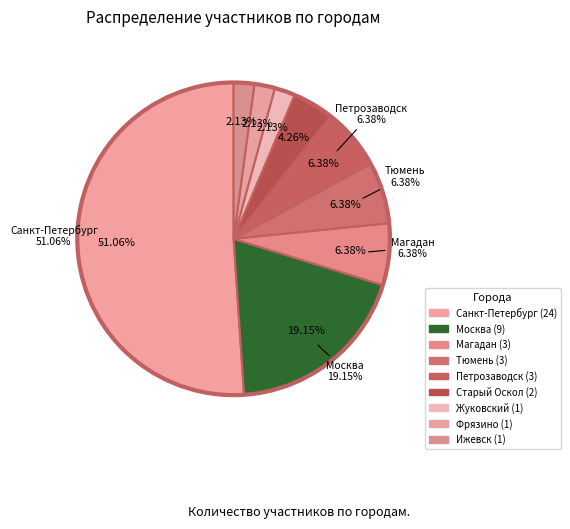

Is it true that Москва is 19% of the pie?

True